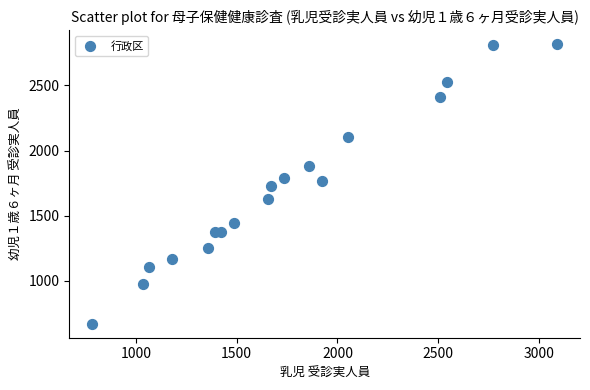

What is the range of X values (max minus min)?

2303